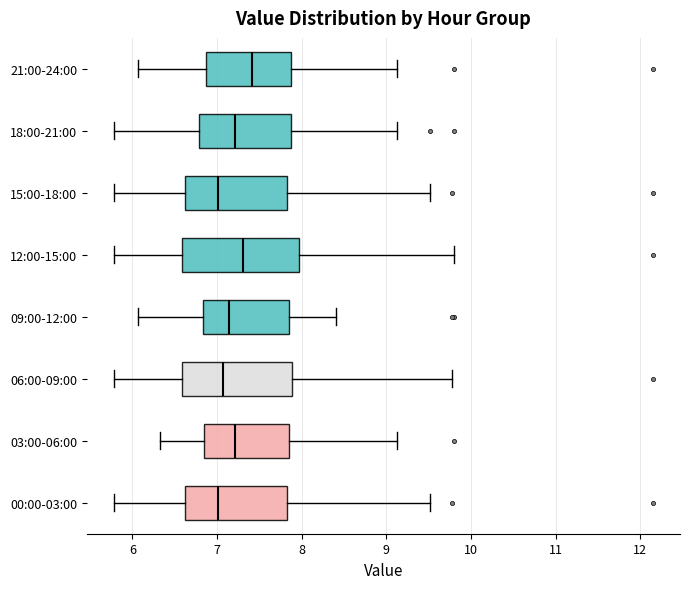

Reading bottom to top, read every box against the x-axis: the position of its median line, the range the box covers, and the ends of its whiskers. The values are not printed on the chart, so give them approximately, as read against the axis.

00:00-03:00: median 7.0, box 6.6 to 7.8, whiskers 5.8 to 9.5
03:00-06:00: median 7.2, box 6.9 to 7.9, whiskers 6.3 to 9.1
06:00-09:00: median 7.1, box 6.6 to 7.9, whiskers 5.8 to 9.8
09:00-12:00: median 7.1, box 6.8 to 7.9, whiskers 6.1 to 8.4
12:00-15:00: median 7.3, box 6.6 to 8.0, whiskers 5.8 to 9.8
15:00-18:00: median 7.0, box 6.6 to 7.8, whiskers 5.8 to 9.5
18:00-21:00: median 7.2, box 6.8 to 7.9, whiskers 5.8 to 9.1
21:00-24:00: median 7.4, box 6.9 to 7.9, whiskers 6.1 to 9.1